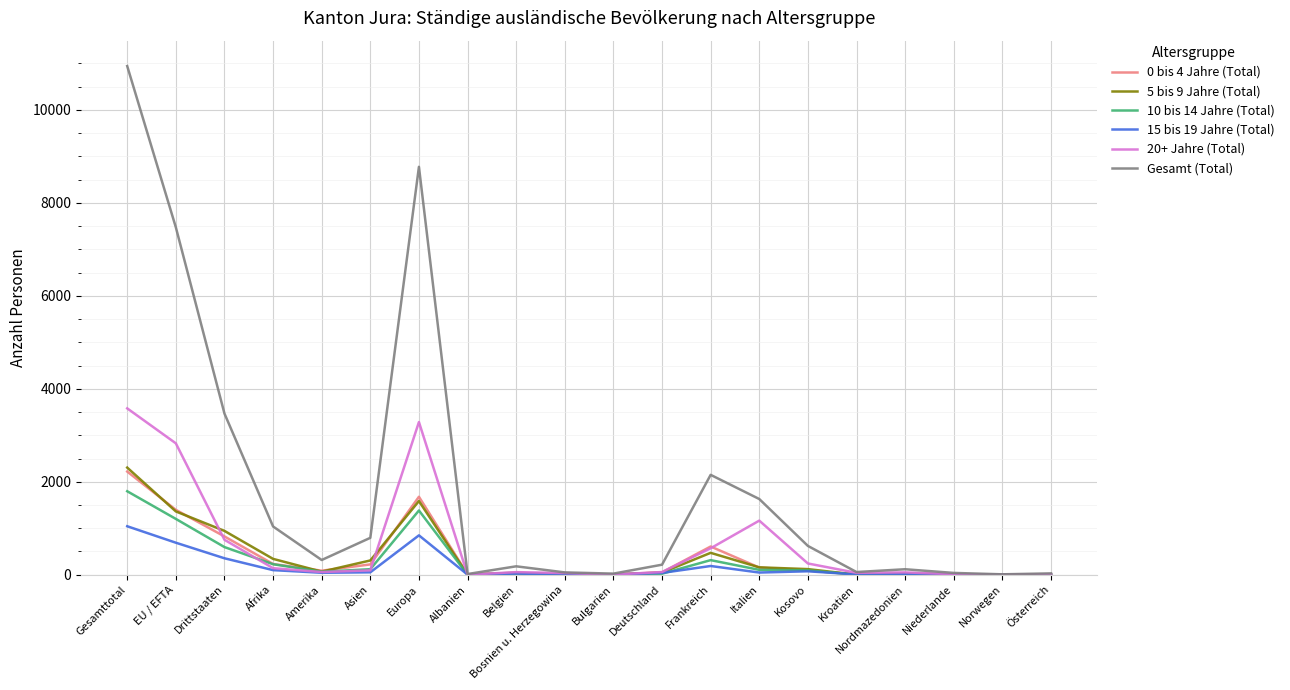

What is the greatest value displayed?

10943